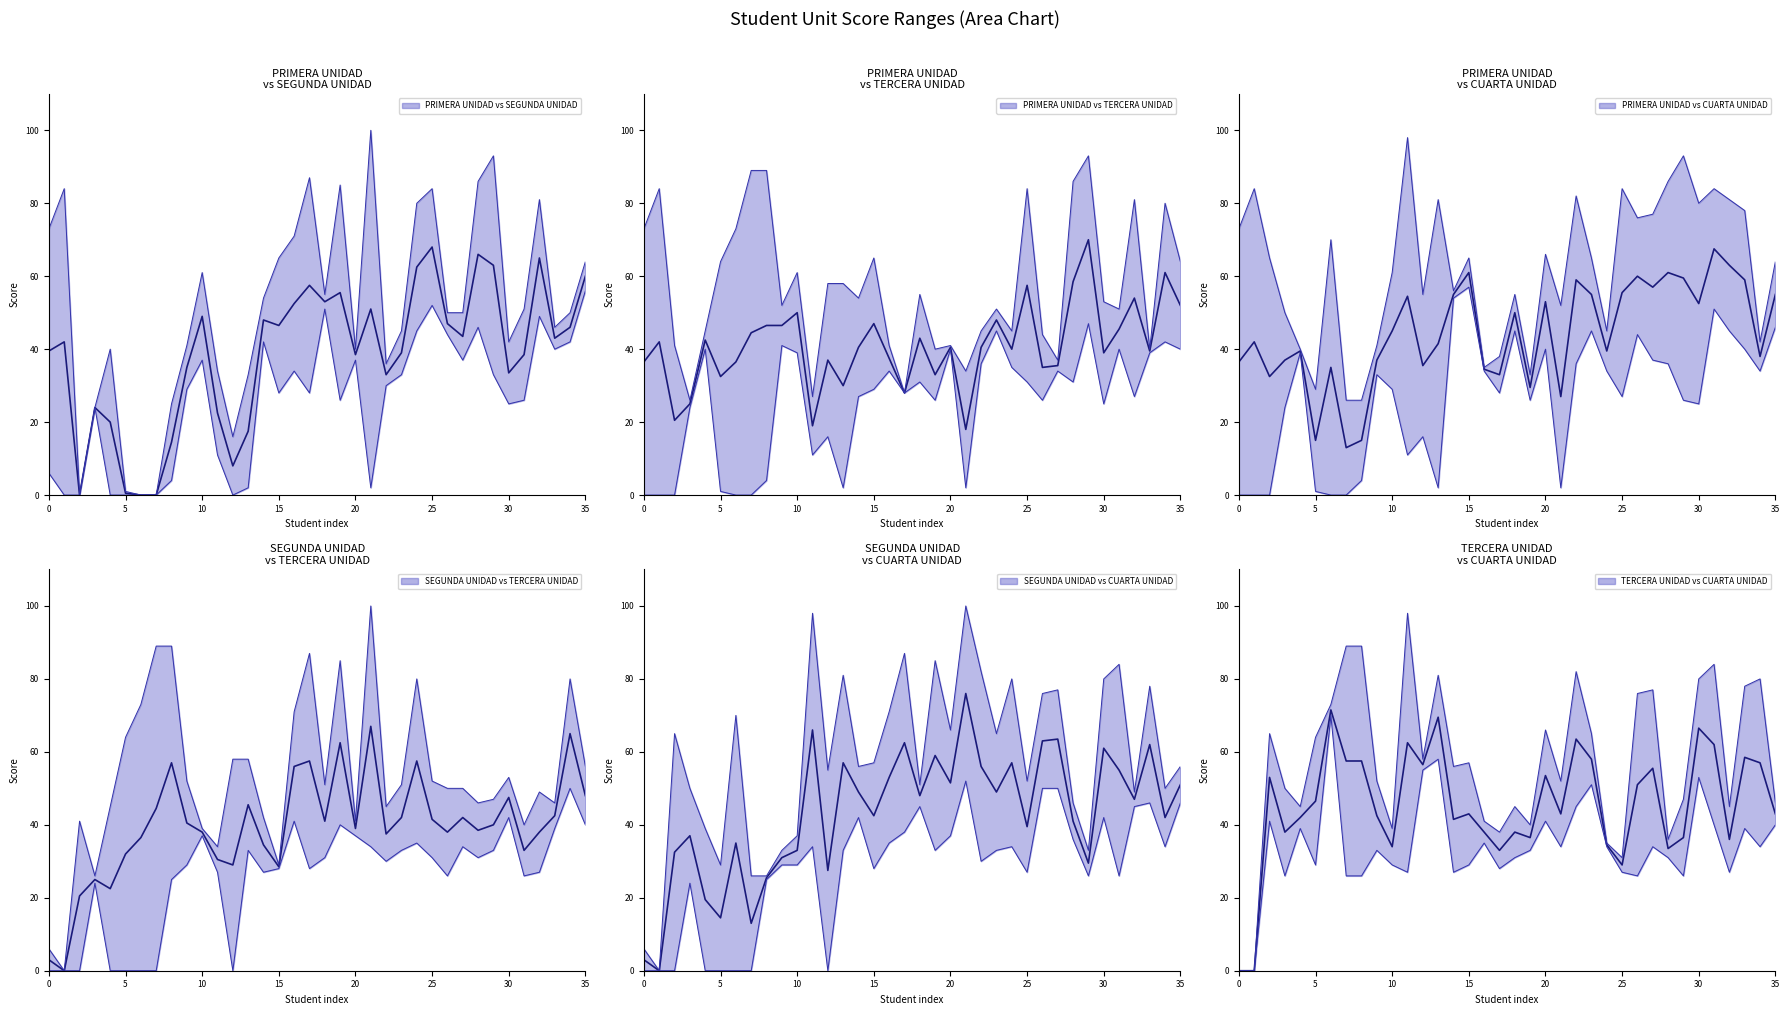

At which label is the value closest to 35?

24